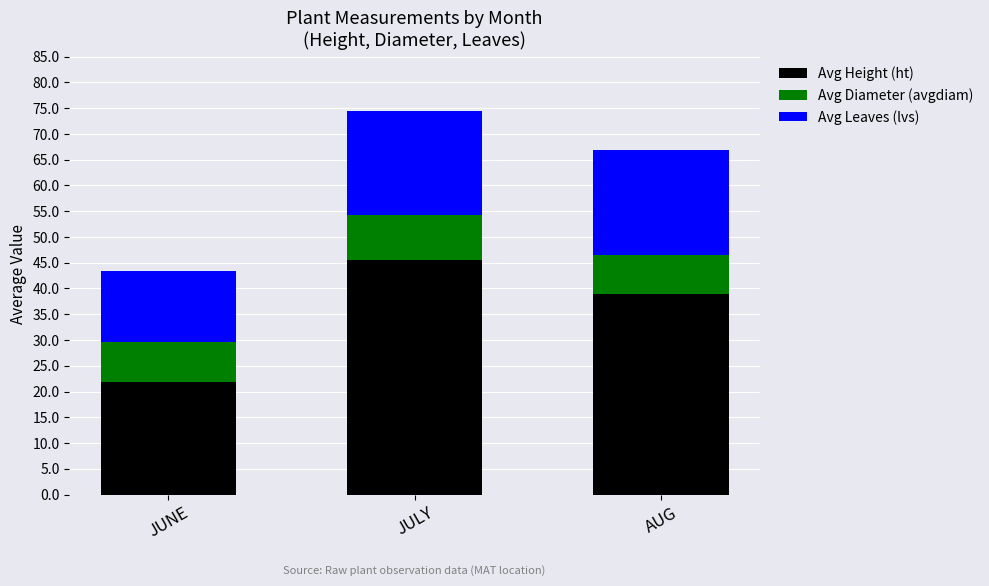

At which label is Avg Height (ht) closest to 33?

AUG